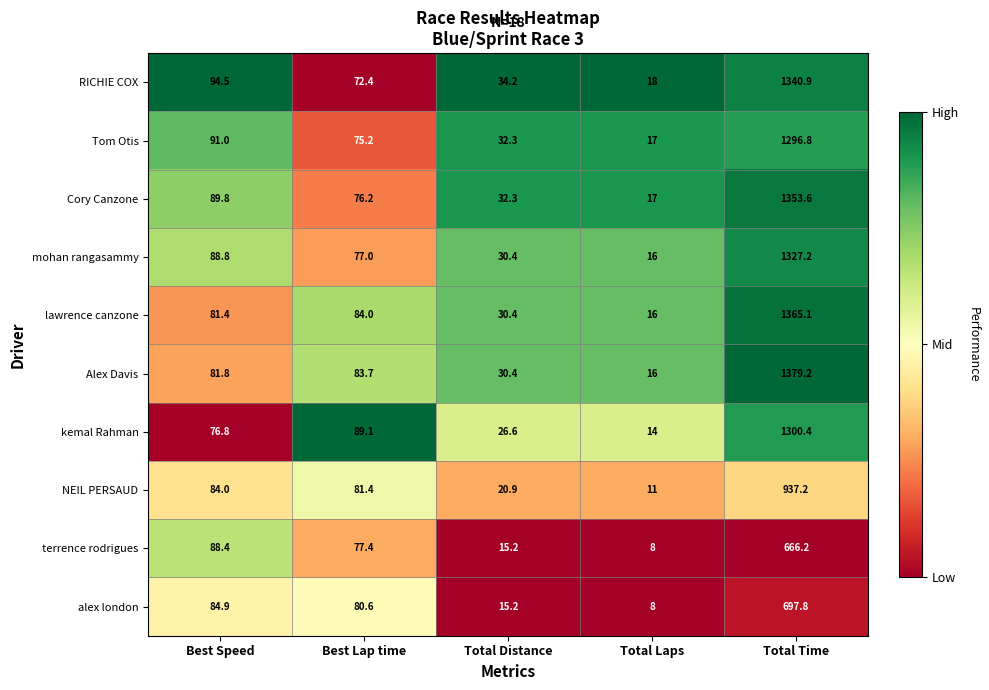

Which series has the largest total across all categories?

Alex Davis